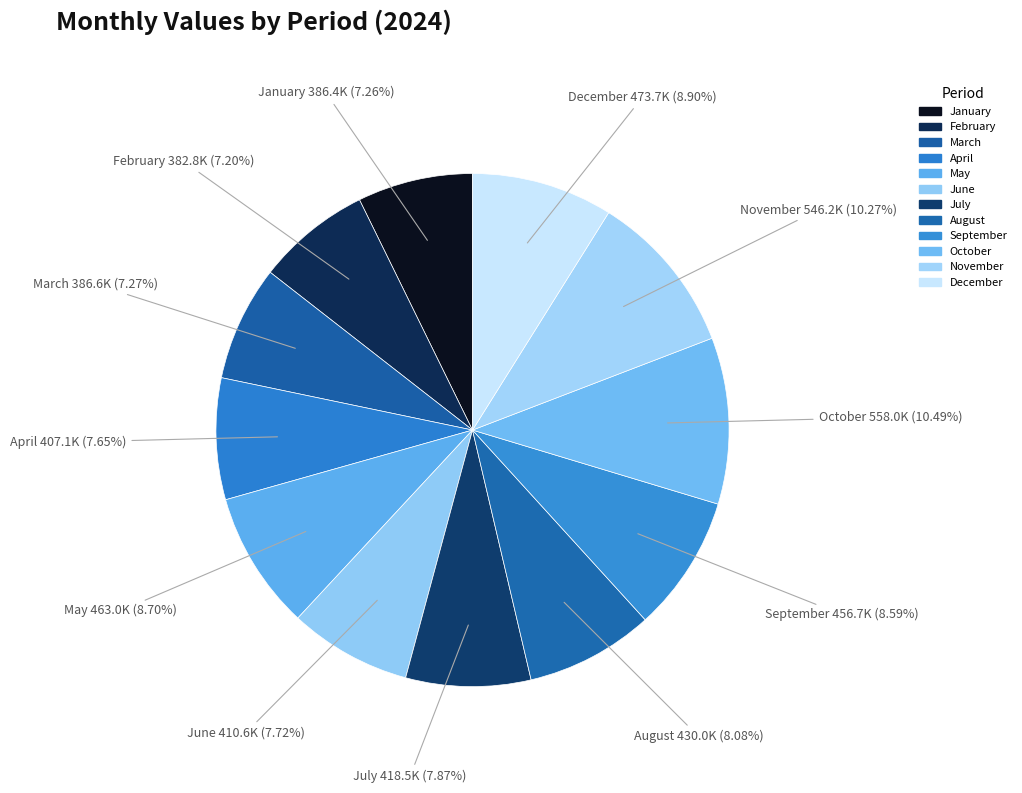

How much of the chart is everything except June?

92.3%